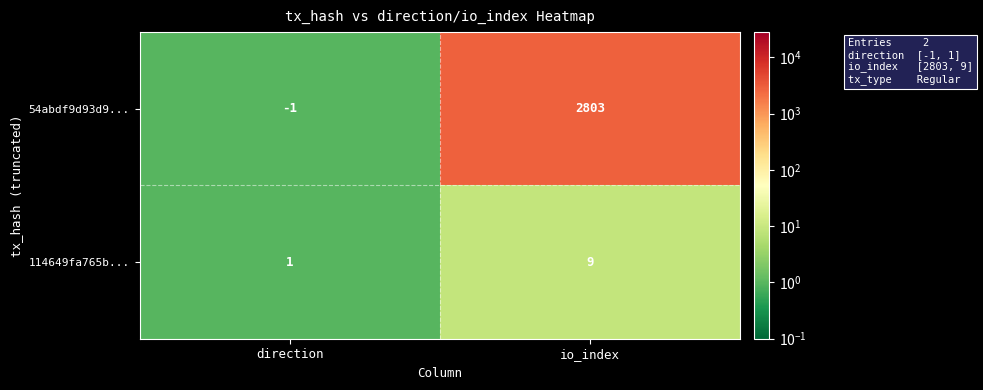

True or false: 114649fa765b... has a value of 1 at direction.

True